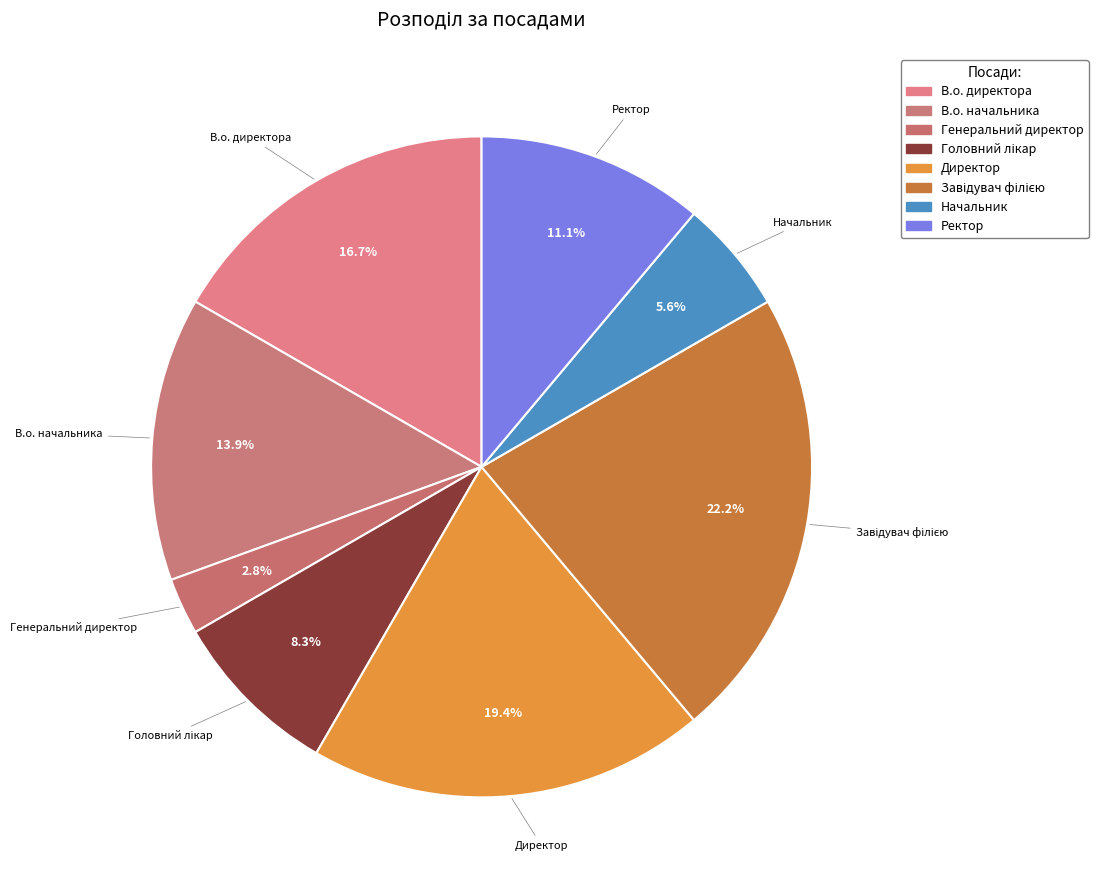

To the nearest percent, what is the difference between the Начальник and Генеральний директор slice percentages?

3%